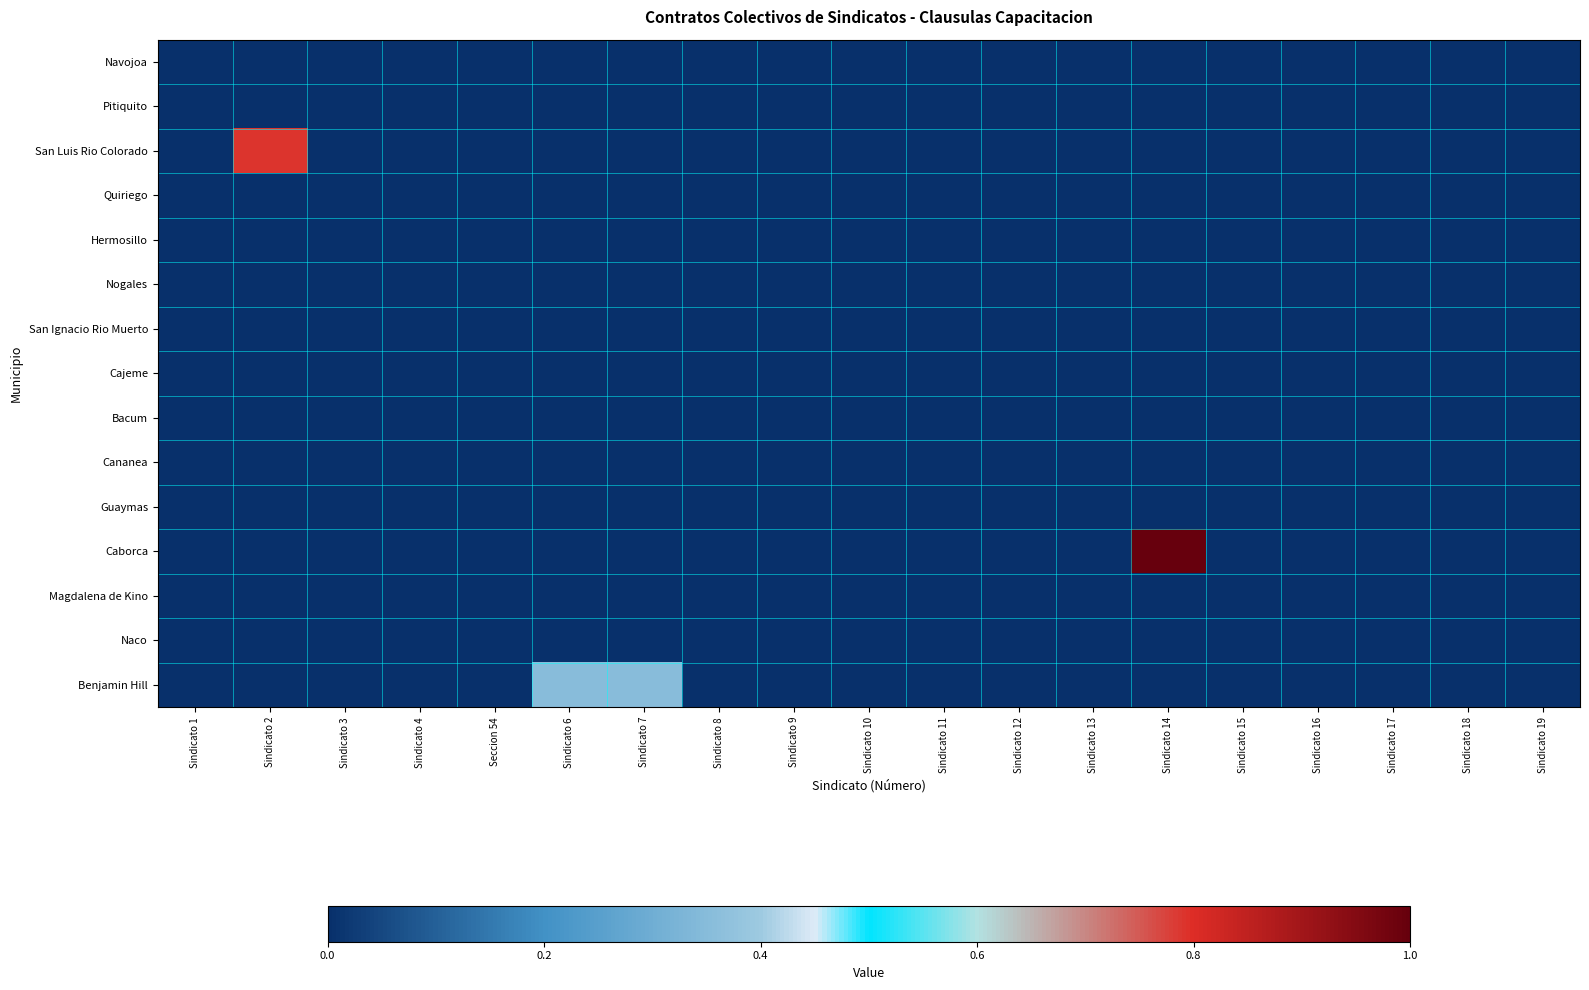

Reading left to right, extract all data points from this chart.

Navojoa: Sindicato 1=0.0	Sindicato 2=0.0	Sindicato 3=0.0	Sindicato 4=0.0	Seccion 54=0.0	Sindicato 6=0.0	Sindicato 7=0.0	Sindicato 8=0.0	Sindicato 9=0.0	Sindicato 10=0.0	Sindicato 11=0.0	Sindicato 12=0.0	Sindicato 13=0.0	Sindicato 14=0.0	Sindicato 15=0.0	Sindicato 16=0.0	Sindicato 17=0.0	Sindicato 18=0.0	Sindicato 19=0.0
Pitiquito: Sindicato 1=0.0	Sindicato 2=0.0	Sindicato 3=0.0	Sindicato 4=0.0	Seccion 54=0.0	Sindicato 6=0.0	Sindicato 7=0.0	Sindicato 8=0.0	Sindicato 9=0.0	Sindicato 10=0.0	Sindicato 11=0.0	Sindicato 12=0.0	Sindicato 13=0.0	Sindicato 14=0.0	Sindicato 15=0.0	Sindicato 16=0.0	Sindicato 17=0.0	Sindicato 18=0.0	Sindicato 19=0.0
San Luis Rio Colorado: Sindicato 1=0.0	Sindicato 2=0.8	Sindicato 3=0.0	Sindicato 4=0.0	Seccion 54=0.0	Sindicato 6=0.0	Sindicato 7=0.0	Sindicato 8=0.0	Sindicato 9=0.0	Sindicato 10=0.0	Sindicato 11=0.0	Sindicato 12=0.0	Sindicato 13=0.0	Sindicato 14=0.0	Sindicato 15=0.0	Sindicato 16=0.0	Sindicato 17=0.0	Sindicato 18=0.0	Sindicato 19=0.0
Quiriego: Sindicato 1=0.0	Sindicato 2=0.0	Sindicato 3=0.0	Sindicato 4=0.0	Seccion 54=0.0	Sindicato 6=0.0	Sindicato 7=0.0	Sindicato 8=0.0	Sindicato 9=0.0	Sindicato 10=0.0	Sindicato 11=0.0	Sindicato 12=0.0	Sindicato 13=0.0	Sindicato 14=0.0	Sindicato 15=0.0	Sindicato 16=0.0	Sindicato 17=0.0	Sindicato 18=0.0	Sindicato 19=0.0
Hermosillo: Sindicato 1=0.0	Sindicato 2=0.0	Sindicato 3=0.0	Sindicato 4=0.0	Seccion 54=0.0	Sindicato 6=0.0	Sindicato 7=0.0	Sindicato 8=0.0	Sindicato 9=0.0	Sindicato 10=0.0	Sindicato 11=0.0	Sindicato 12=0.0	Sindicato 13=0.0	Sindicato 14=0.0	Sindicato 15=0.0	Sindicato 16=0.0	Sindicato 17=0.0	Sindicato 18=0.0	Sindicato 19=0.0
Nogales: Sindicato 1=0.0	Sindicato 2=0.0	Sindicato 3=0.0	Sindicato 4=0.0	Seccion 54=0.0	Sindicato 6=0.0	Sindicato 7=0.0	Sindicato 8=0.0	Sindicato 9=0.0	Sindicato 10=0.0	Sindicato 11=0.0	Sindicato 12=0.0	Sindicato 13=0.0	Sindicato 14=0.0	Sindicato 15=0.0	Sindicato 16=0.0	Sindicato 17=0.0	Sindicato 18=0.0	Sindicato 19=0.0
San Ignacio Rio Muerto: Sindicato 1=0.0	Sindicato 2=0.0	Sindicato 3=0.0	Sindicato 4=0.0	Seccion 54=0.0	Sindicato 6=0.0	Sindicato 7=0.0	Sindicato 8=0.0	Sindicato 9=0.0	Sindicato 10=0.0	Sindicato 11=0.0	Sindicato 12=0.0	Sindicato 13=0.0	Sindicato 14=0.0	Sindicato 15=0.0	Sindicato 16=0.0	Sindicato 17=0.0	Sindicato 18=0.0	Sindicato 19=0.0
Cajeme: Sindicato 1=0.0	Sindicato 2=0.0	Sindicato 3=0.0	Sindicato 4=0.0	Seccion 54=0.0	Sindicato 6=0.0	Sindicato 7=0.0	Sindicato 8=0.0	Sindicato 9=0.0	Sindicato 10=0.0	Sindicato 11=0.0	Sindicato 12=0.0	Sindicato 13=0.0	Sindicato 14=0.0	Sindicato 15=0.0	Sindicato 16=0.0	Sindicato 17=0.0	Sindicato 18=0.0	Sindicato 19=0.0
Bacum: Sindicato 1=0.0	Sindicato 2=0.0	Sindicato 3=0.0	Sindicato 4=0.0	Seccion 54=0.0	Sindicato 6=0.0	Sindicato 7=0.0	Sindicato 8=0.0	Sindicato 9=0.0	Sindicato 10=0.0	Sindicato 11=0.0	Sindicato 12=0.0	Sindicato 13=0.0	Sindicato 14=0.0	Sindicato 15=0.0	Sindicato 16=0.0	Sindicato 17=0.0	Sindicato 18=0.0	Sindicato 19=0.0
Cananea: Sindicato 1=0.0	Sindicato 2=0.0	Sindicato 3=0.0	Sindicato 4=0.0	Seccion 54=0.0	Sindicato 6=0.0	Sindicato 7=0.0	Sindicato 8=0.0	Sindicato 9=0.0	Sindicato 10=0.0	Sindicato 11=0.0	Sindicato 12=0.0	Sindicato 13=0.0	Sindicato 14=0.0	Sindicato 15=0.0	Sindicato 16=0.0	Sindicato 17=0.0	Sindicato 18=0.0	Sindicato 19=0.0
Guaymas: Sindicato 1=0.0	Sindicato 2=0.0	Sindicato 3=0.0	Sindicato 4=0.0	Seccion 54=0.0	Sindicato 6=0.0	Sindicato 7=0.0	Sindicato 8=0.0	Sindicato 9=0.0	Sindicato 10=0.0	Sindicato 11=0.0	Sindicato 12=0.0	Sindicato 13=0.0	Sindicato 14=0.0	Sindicato 15=0.0	Sindicato 16=0.0	Sindicato 17=0.0	Sindicato 18=0.0	Sindicato 19=0.0
Caborca: Sindicato 1=0.0	Sindicato 2=0.0	Sindicato 3=0.0	Sindicato 4=0.0	Seccion 54=0.0	Sindicato 6=0.0	Sindicato 7=0.0	Sindicato 8=0.0	Sindicato 9=0.0	Sindicato 10=0.0	Sindicato 11=0.0	Sindicato 12=0.0	Sindicato 13=0.0	Sindicato 14=1.0	Sindicato 15=0.0	Sindicato 16=0.0	Sindicato 17=0.0	Sindicato 18=0.0	Sindicato 19=0.0
Magdalena de Kino: Sindicato 1=0.0	Sindicato 2=0.0	Sindicato 3=0.0	Sindicato 4=0.0	Seccion 54=0.0	Sindicato 6=0.0	Sindicato 7=0.0	Sindicato 8=0.0	Sindicato 9=0.0	Sindicato 10=0.0	Sindicato 11=0.0	Sindicato 12=0.0	Sindicato 13=0.0	Sindicato 14=0.0	Sindicato 15=0.0	Sindicato 16=0.0	Sindicato 17=0.0	Sindicato 18=0.0	Sindicato 19=0.0
Naco: Sindicato 1=0.0	Sindicato 2=0.0	Sindicato 3=0.0	Sindicato 4=0.0	Seccion 54=0.0	Sindicato 6=0.0	Sindicato 7=0.0	Sindicato 8=0.0	Sindicato 9=0.0	Sindicato 10=0.0	Sindicato 11=0.0	Sindicato 12=0.0	Sindicato 13=0.0	Sindicato 14=0.0	Sindicato 15=0.0	Sindicato 16=0.0	Sindicato 17=0.0	Sindicato 18=0.0	Sindicato 19=0.0
Benjamin Hill: Sindicato 1=0.0	Sindicato 2=0.0	Sindicato 3=0.0	Sindicato 4=0.0	Seccion 54=0.0	Sindicato 6=0.4	Sindicato 7=0.4	Sindicato 8=0.0	Sindicato 9=0.0	Sindicato 10=0.0	Sindicato 11=0.0	Sindicato 12=0.0	Sindicato 13=0.0	Sindicato 14=0.0	Sindicato 15=0.0	Sindicato 16=0.0	Sindicato 17=0.0	Sindicato 18=0.0	Sindicato 19=0.0